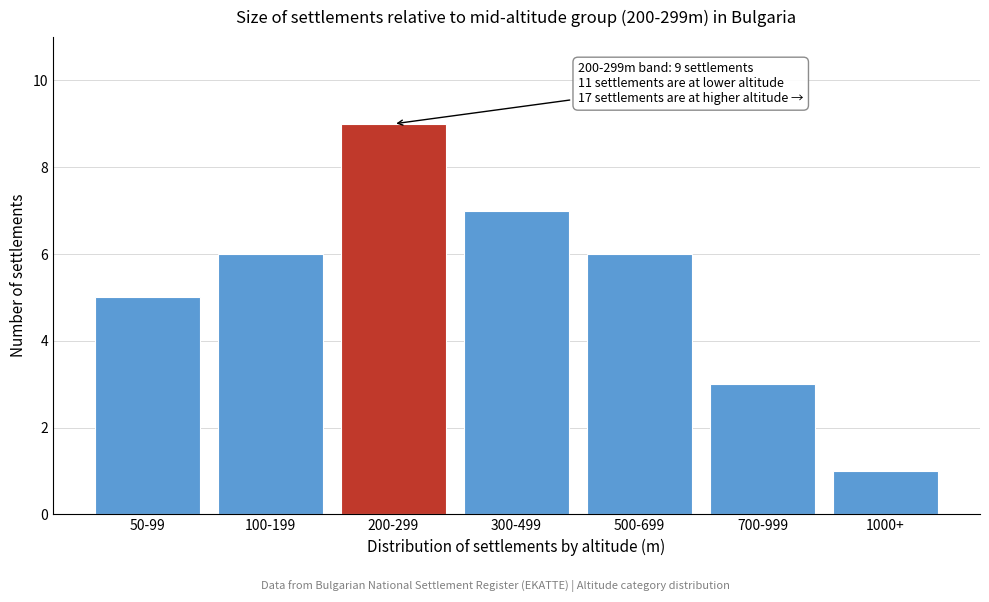

Reading left to right, extract all data points from this chart.

5	6	9	7	6	3	1